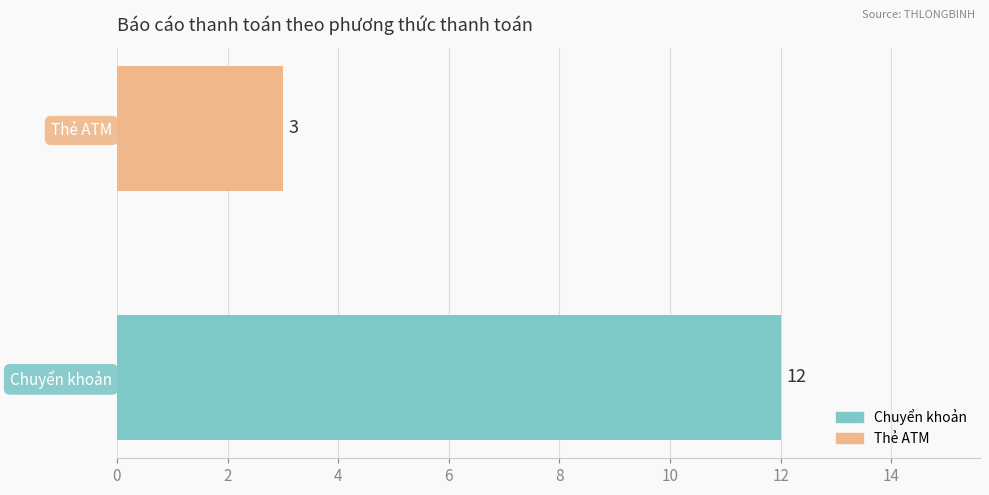

What is the change in value from Chuyển khoản to Thẻ ATM?

-9